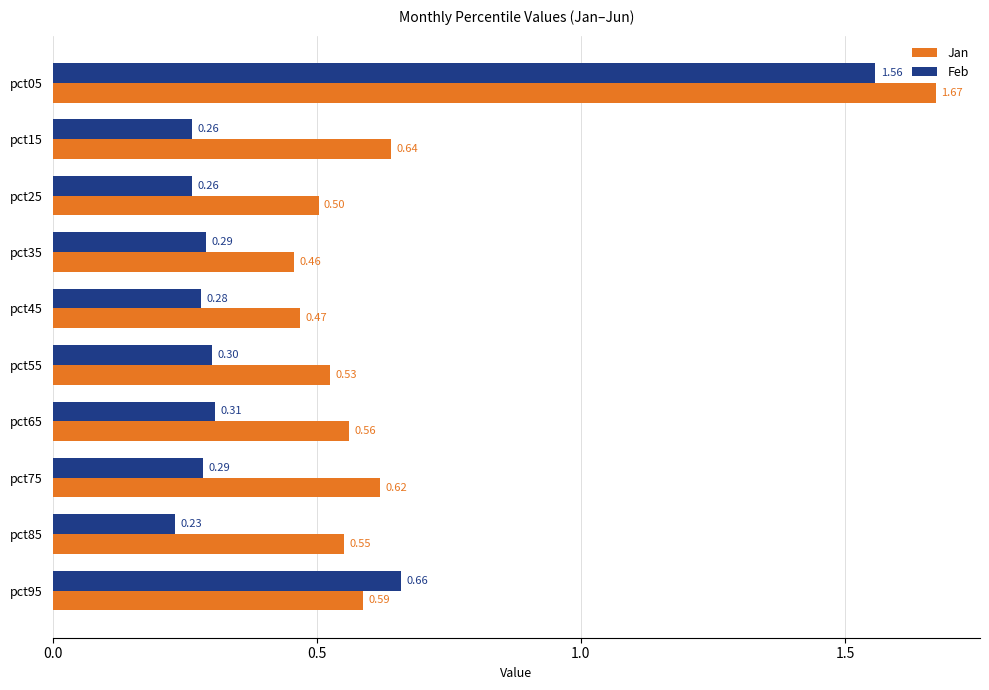

How many data points does each series have?

10